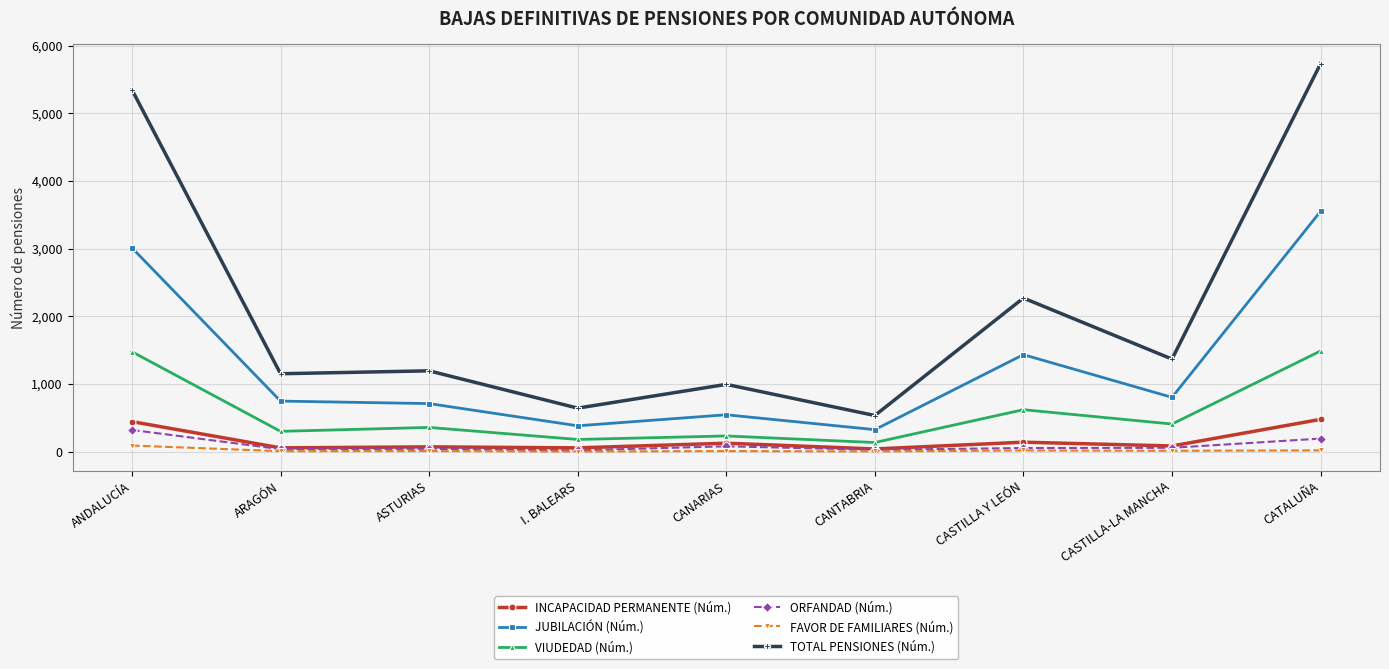

True or false: FAVOR DE FAMILIARES (Núm.) has more than 0 interior local peaks.

True